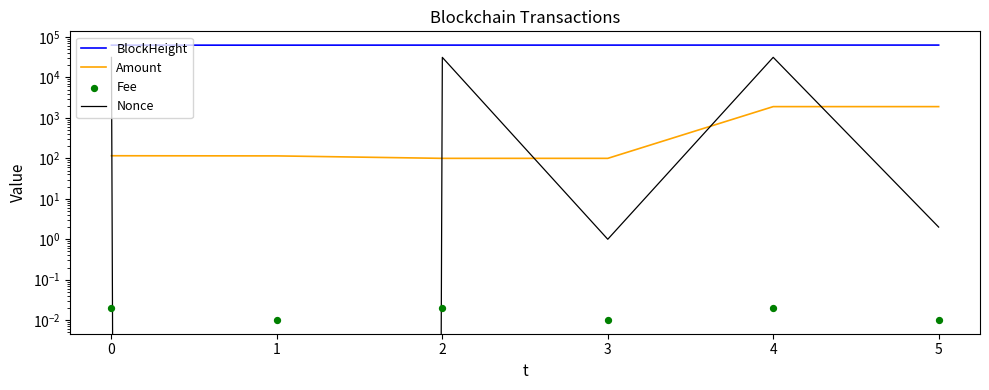

Which series has the widest spread of Y values?

Nonce